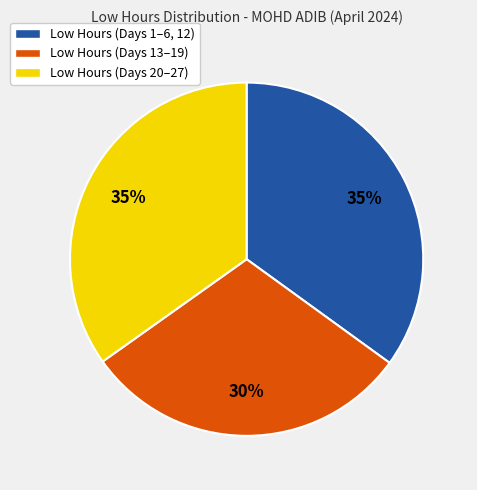

What percentage is the Low Hours (Days 13–19) slice, to the nearest percent?

30%